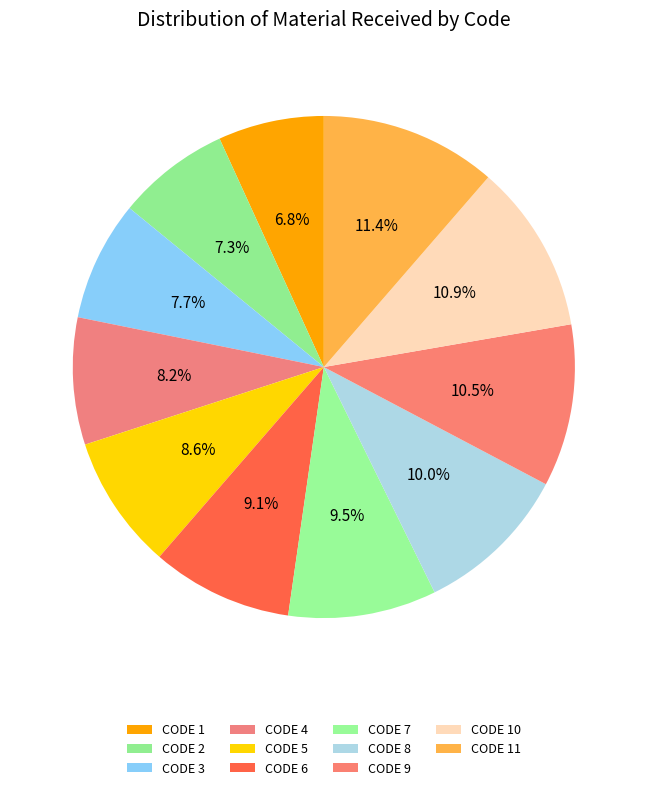

Rank the categories by value from highest to lowest.

CODE 11, CODE 10, CODE 9, CODE 8, CODE 7, CODE 6, CODE 5, CODE 4, CODE 3, CODE 2, CODE 1